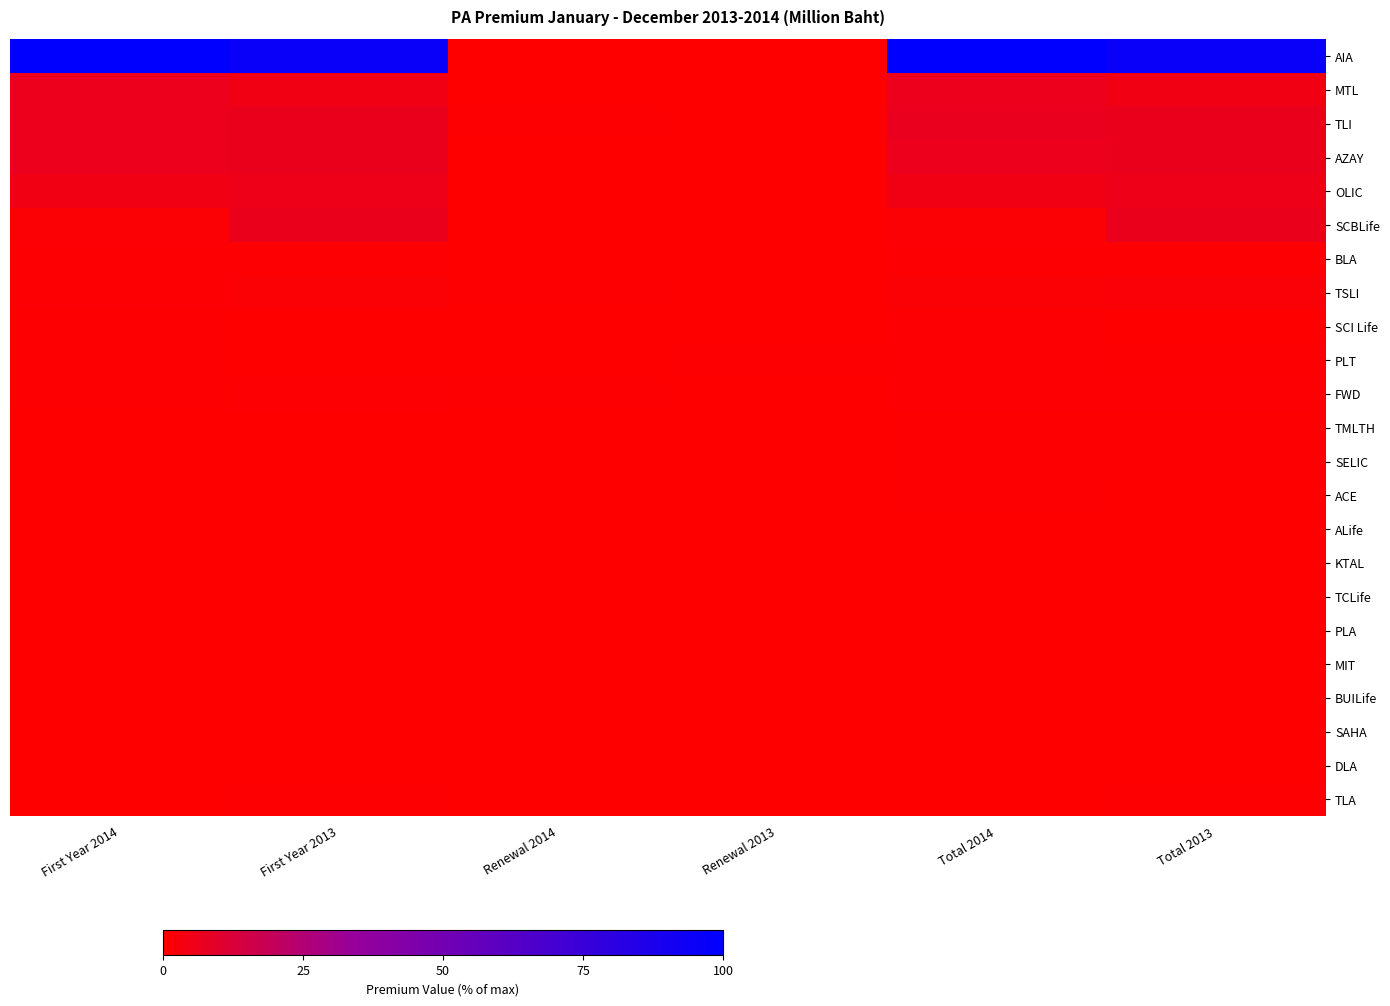

Rank the series by their maximum value, from lowest to highest.

DLA, BUILife, SAHA, MIT, PLA, TCLife, ALife, KTAL, TLA, ACE, SELIC, TMLTH, SCI Life, PLT, BLA, FWD, TSLI, OLIC, MTL, AZAY, SCBLife, TLI, AIA